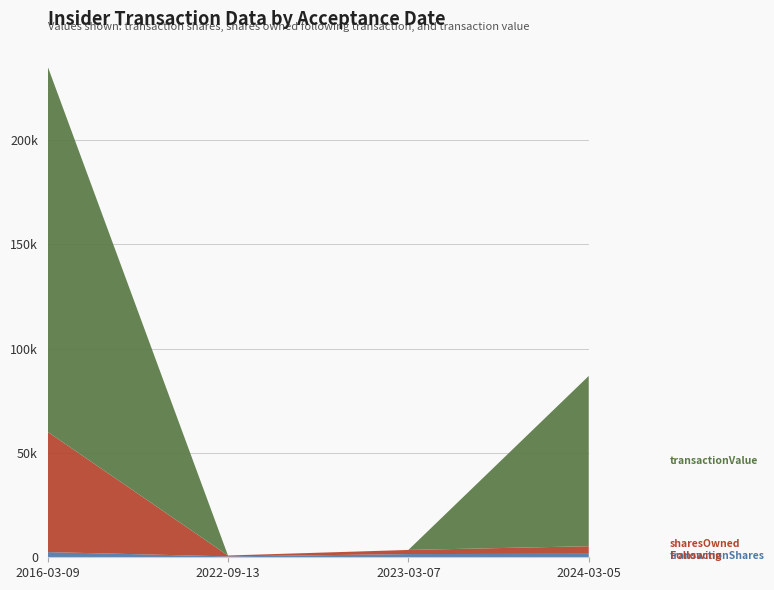

Reading left to right, extract all data points from this chart.

transactionShares: 2481	427	1543	1663
sharesOwnedFollowingTransaction: 57671	427	1970	3638
transactionValue: 175186	0	0	81610